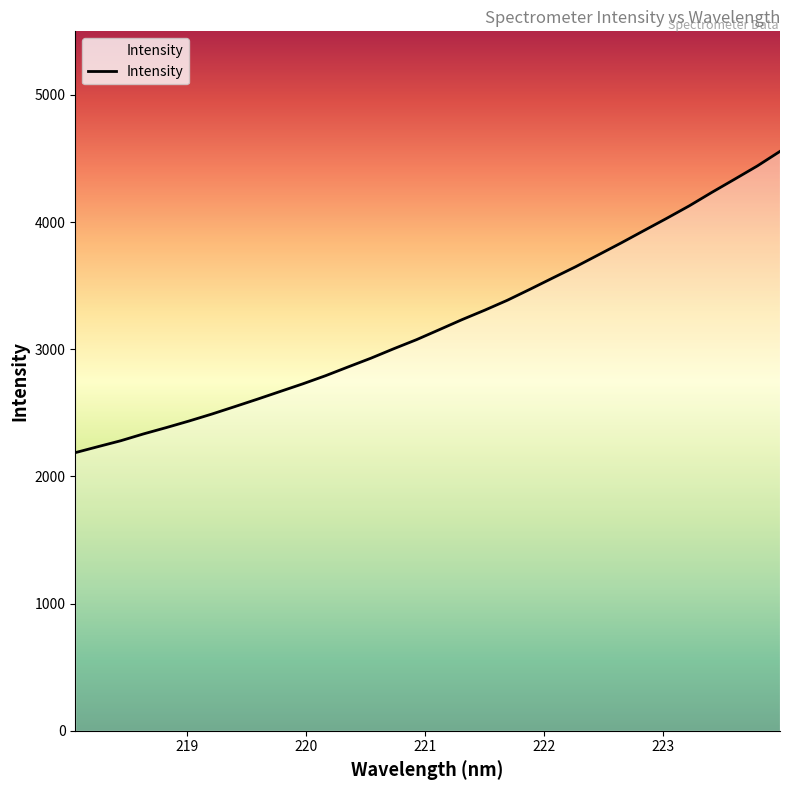

What is the maximum value shown in the chart?

4556.0